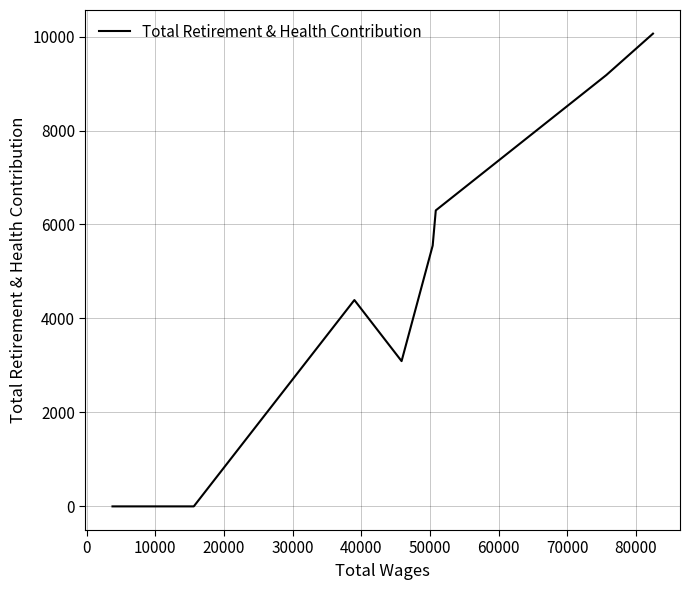

How many lines are shown in the chart?

1